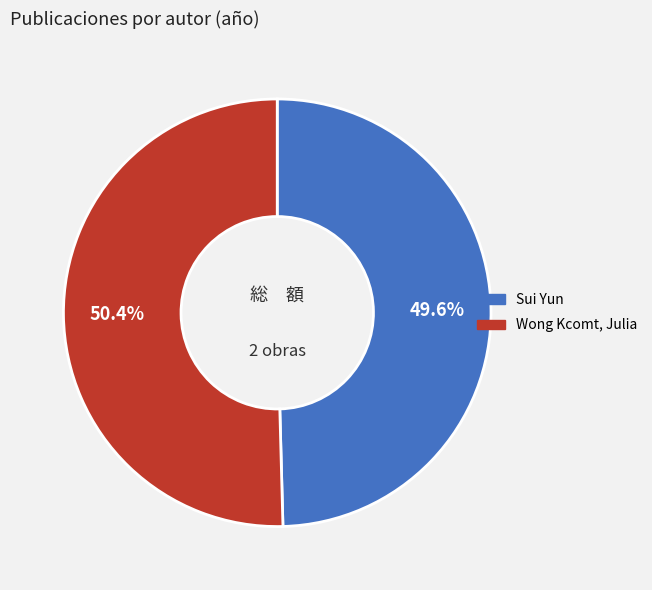

Is Wong Kcomt, Julia the majority of the pie?

Yes